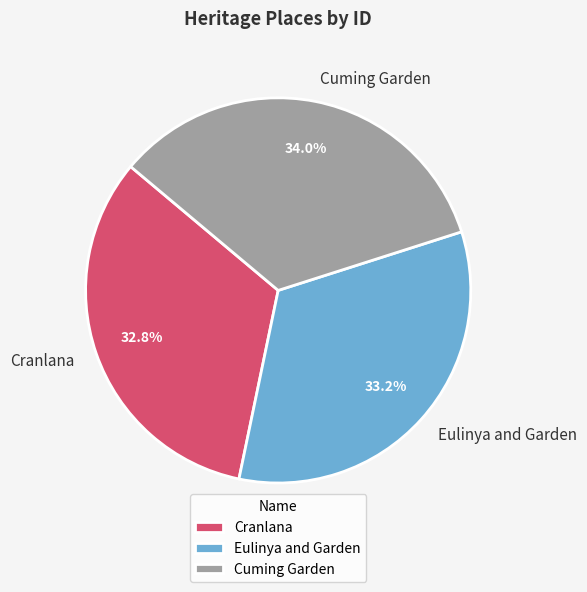

What portion of the pie excludes Eulinya and Garden?

66.8%